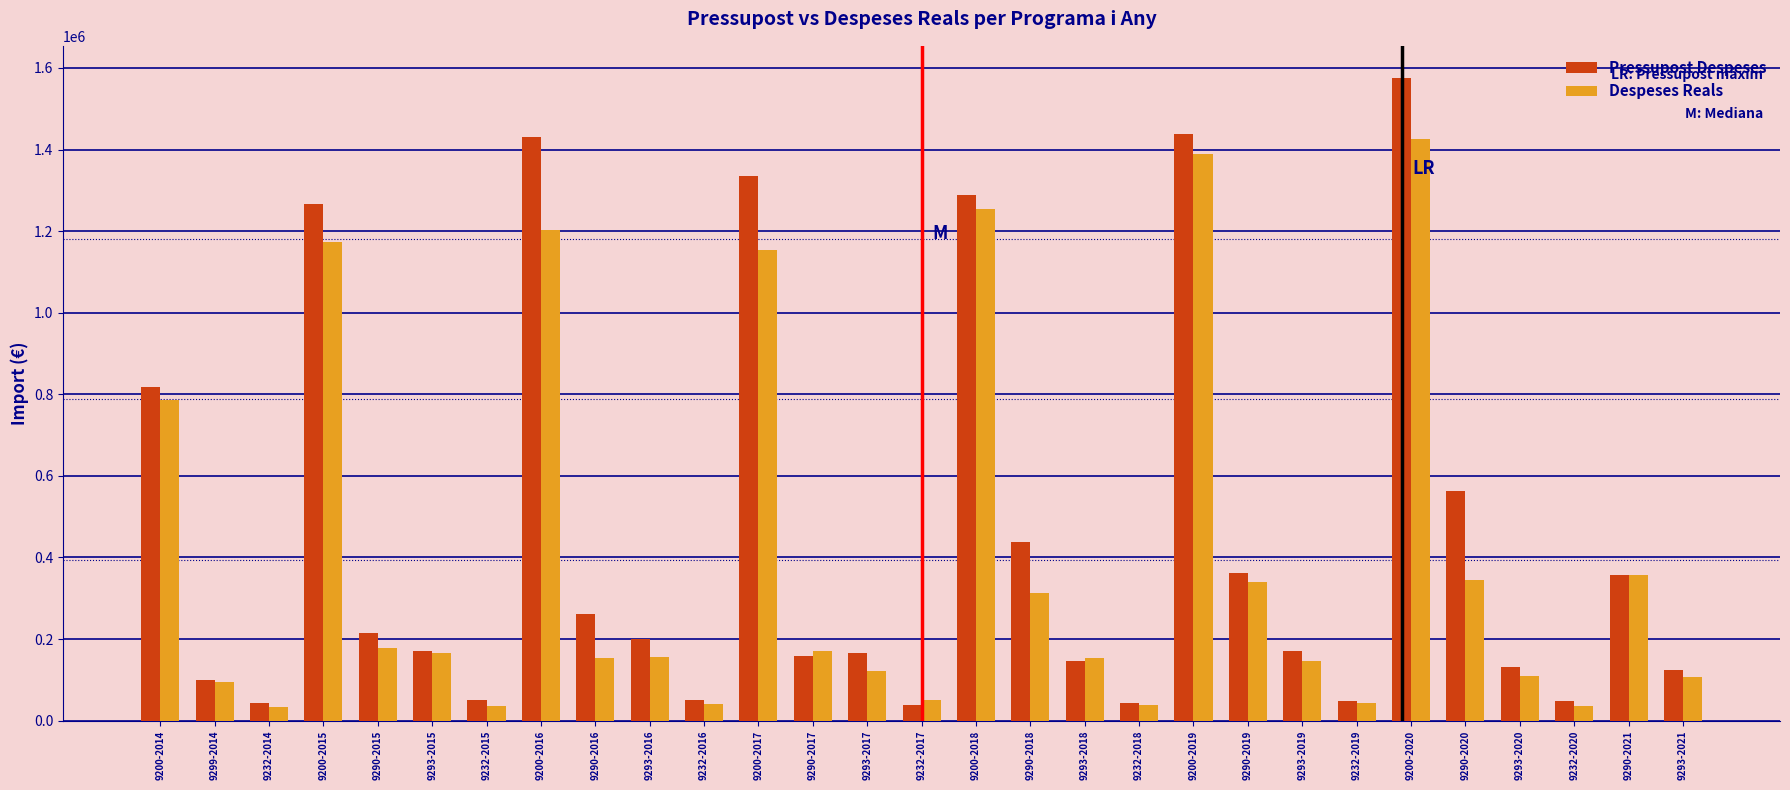

How many values in the Despeses Reals series exceed 156240?

15